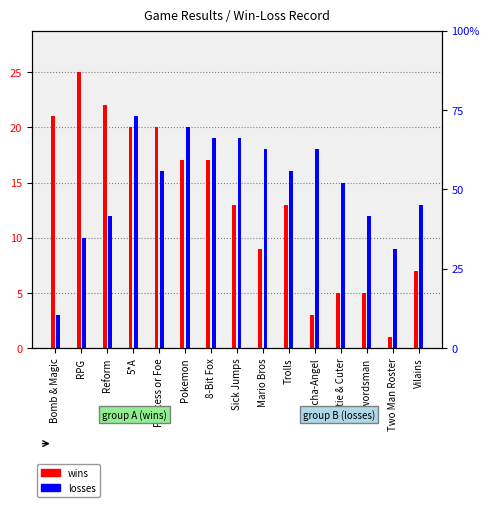

Rank the series at Vilains from highest to lowest value.

losses, wins